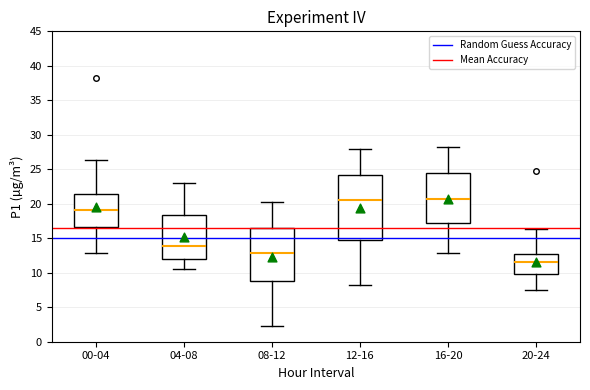

Reading left to right, transcribe this box plot: for each box, give where its median line is, the range the box spans, and where its two whiskers end, as read against the y-axis. The values are not printed on the chart, so give them approximately, as read against the axis.

00-04: median 19.0, box 16.5 to 21.5, whiskers 13.0 to 26.5
04-08: median 14.0, box 12.0 to 18.5, whiskers 10.5 to 23.0
08-12: median 13.0, box 9.0 to 16.5, whiskers 2.5 to 20.5
12-16: median 20.5, box 14.5 to 24.0, whiskers 8.0 to 28.0
16-20: median 21.0, box 17.5 to 24.5, whiskers 13.0 to 28.0
20-24: median 11.5, box 10.0 to 13.0, whiskers 7.5 to 16.5